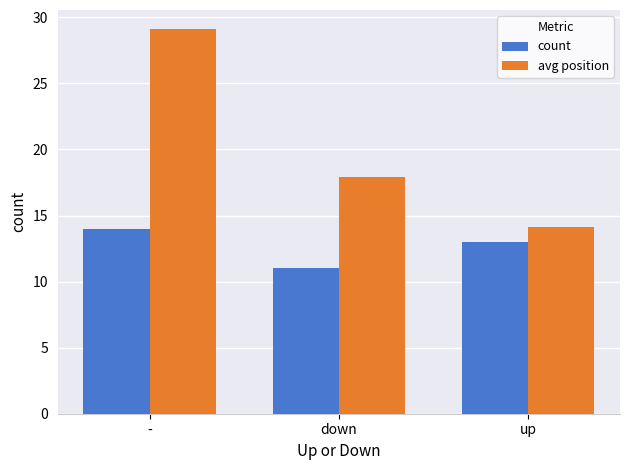

True or false: avg position has a value of 11.9 at down.

False